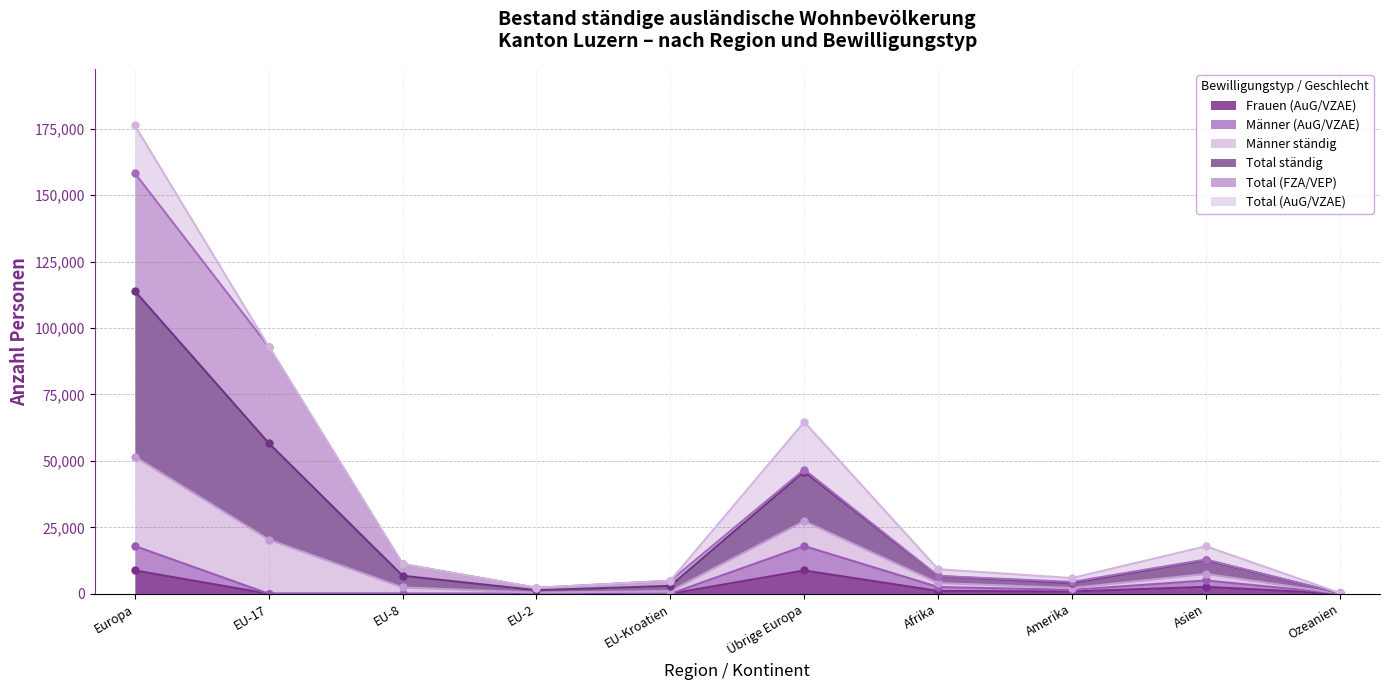

What is the maximum value for Frauen (AuG/VZAE)?

8767